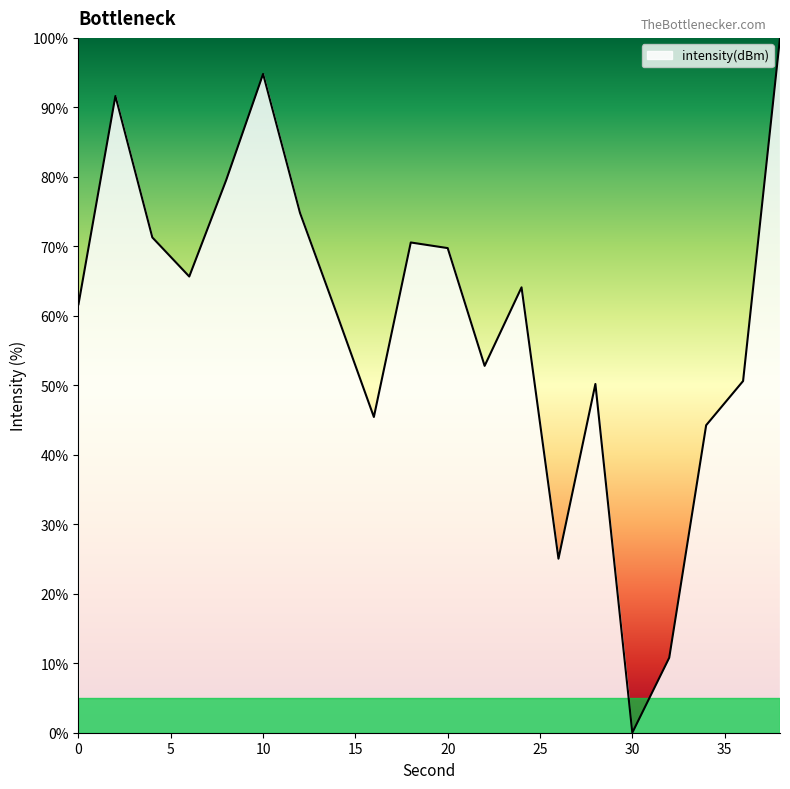

What is the maximum value shown in the chart?

100.0